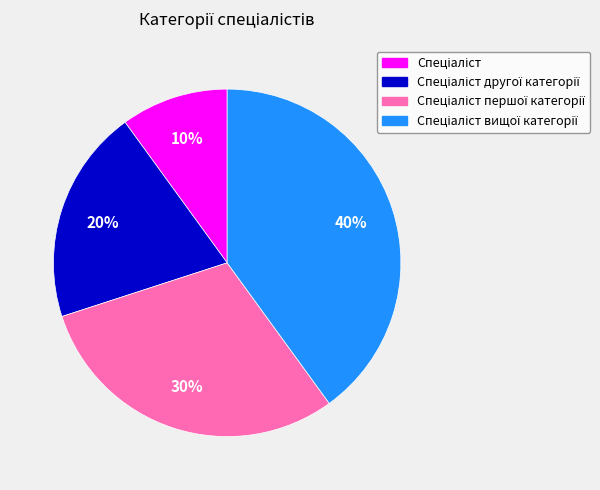

To the nearest percent, what is the difference between the largest and smallest slice percentages?

30%